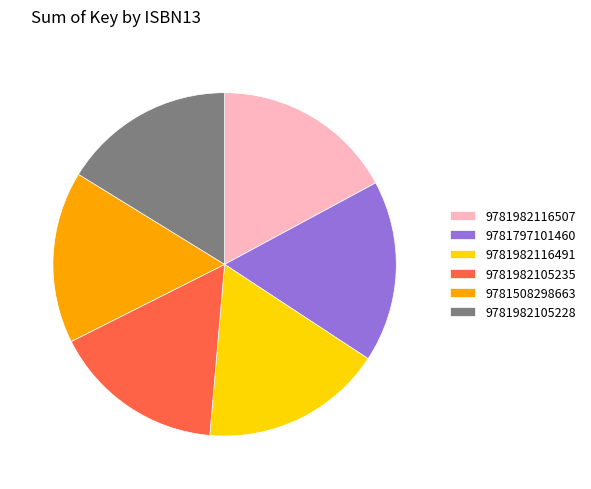

Between 9781982116507 and 9781982105235, which is larger?

9781982116507